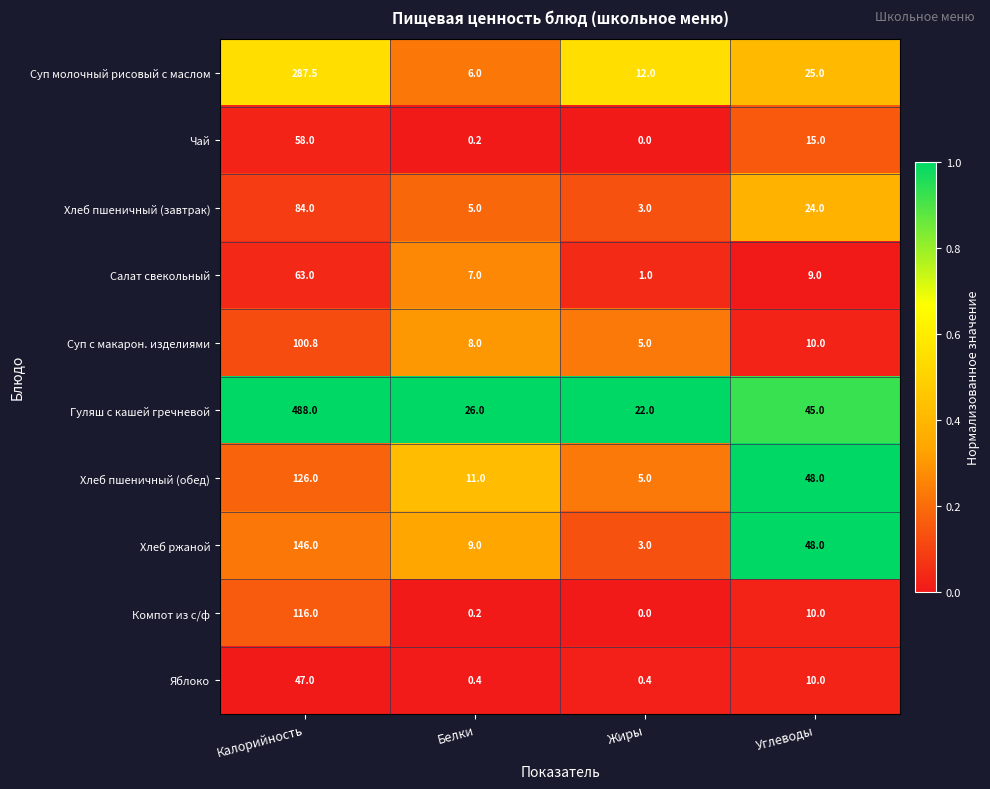

What is the spread (max minus min) of values at Калорийность?

441.0